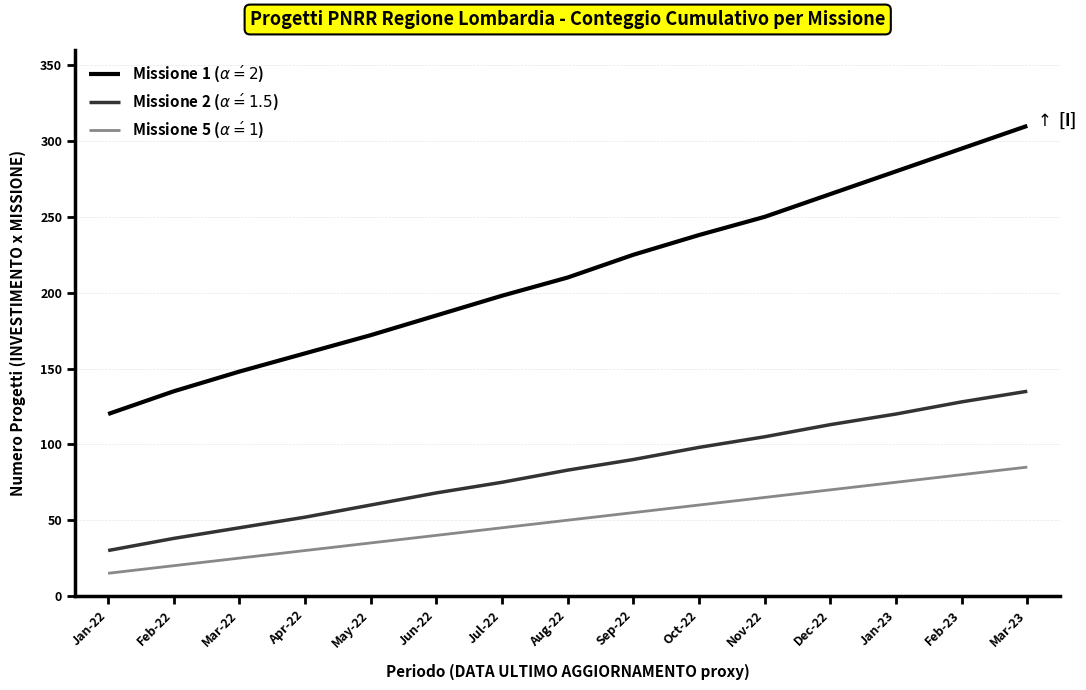

Which series has the largest total across all categories?

Missione 1 ($\alpha\'=2$)